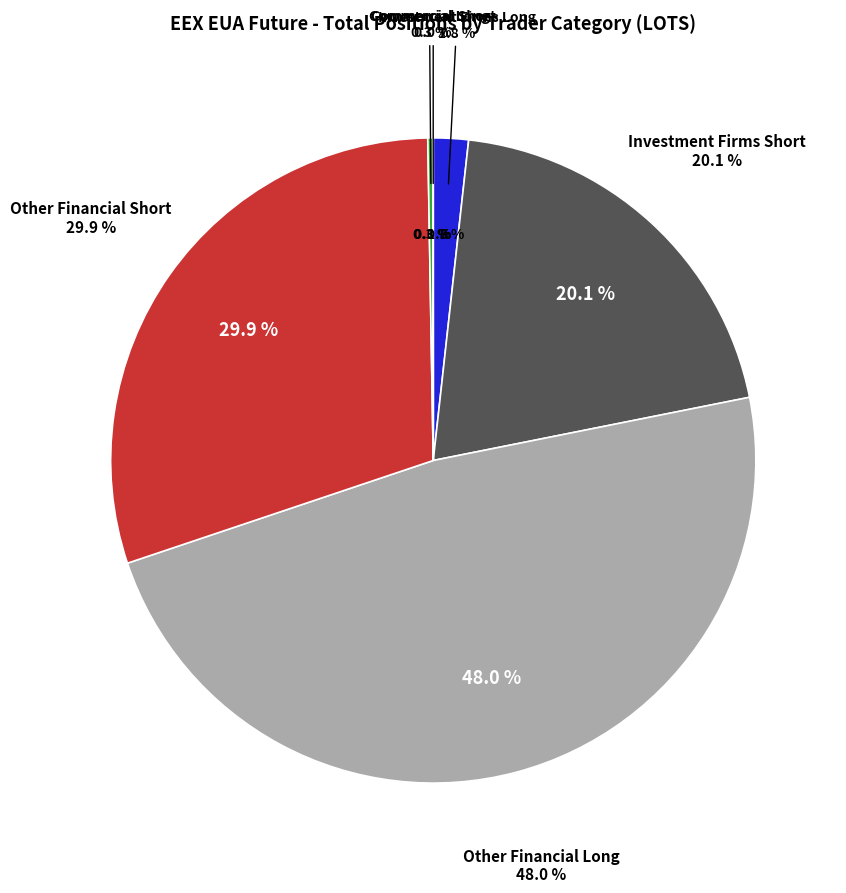

Combined, do Commercial Short and Other Financial Long account for over 50%?

No